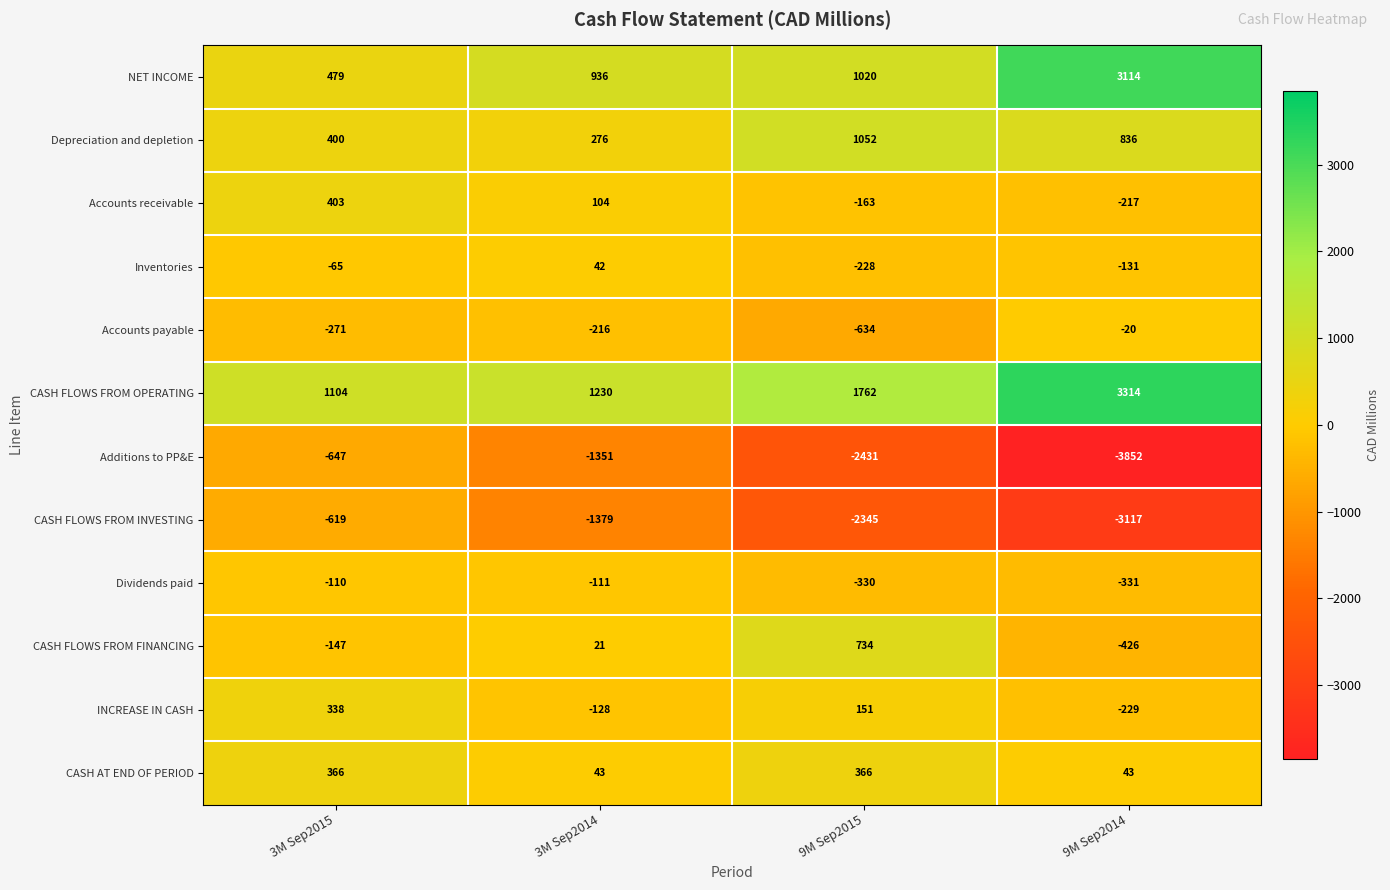

Which series has the largest total across all categories?

CASH FLOWS FROM OPERATING